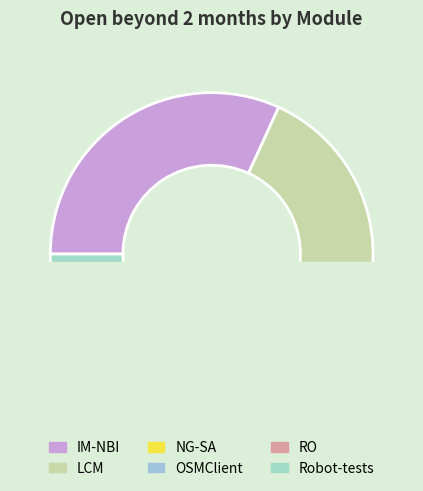

Which has a higher value, LCM or IM-NBI?

IM-NBI